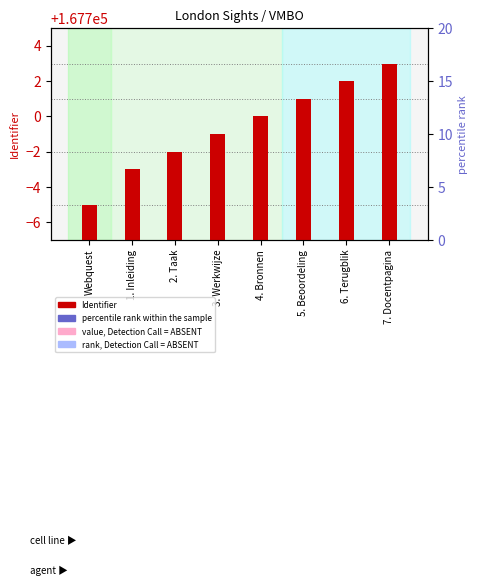

Which series reaches the maximum Y coordinate?

Identifier (count)